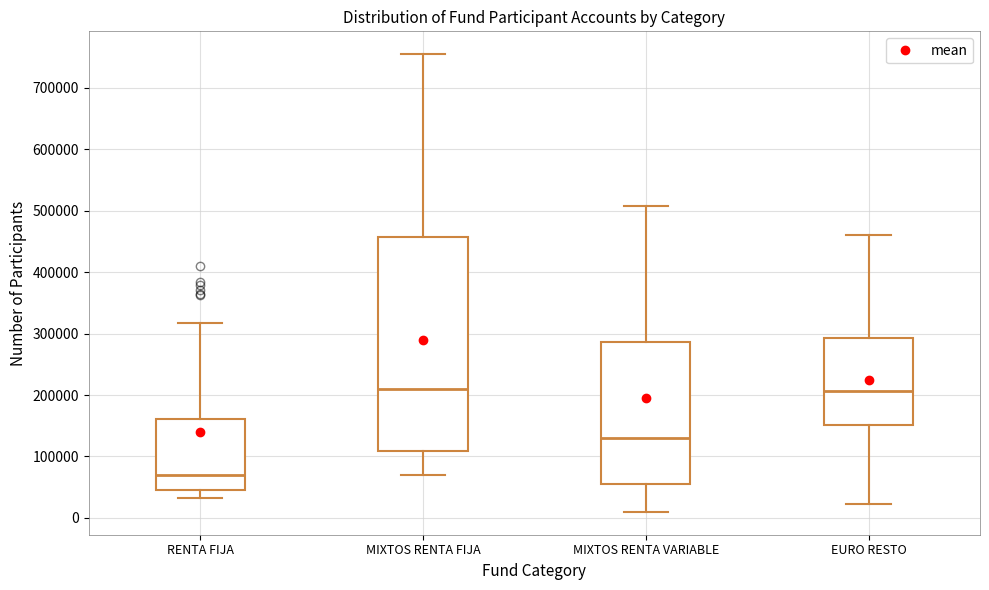

Where does the median line of the box for MIXTOS RENTA FIJA sit on the y-axis? The values are not printed on the chart, so give them approximately, as read against the axis.

210000